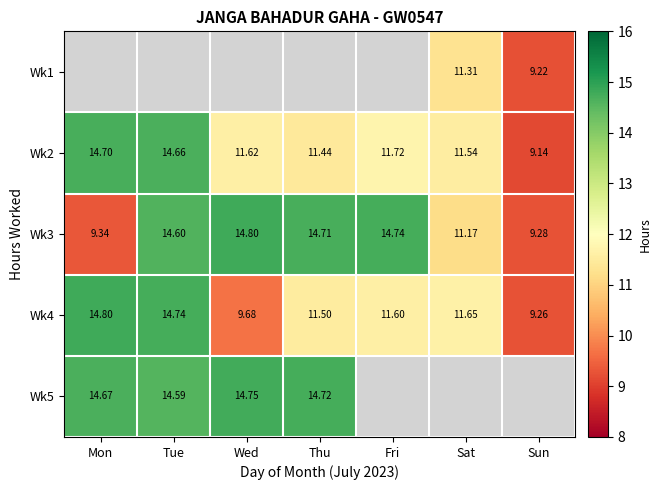

Which category has the highest value in the Wk4 series?

Mon